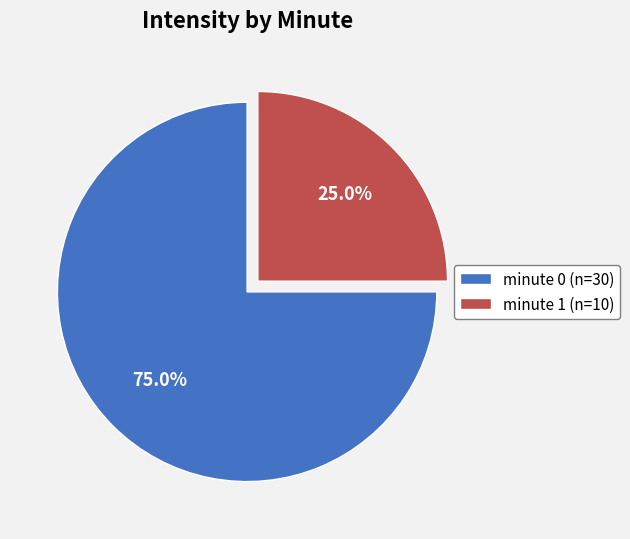

Count the number of slices in the pie.

2